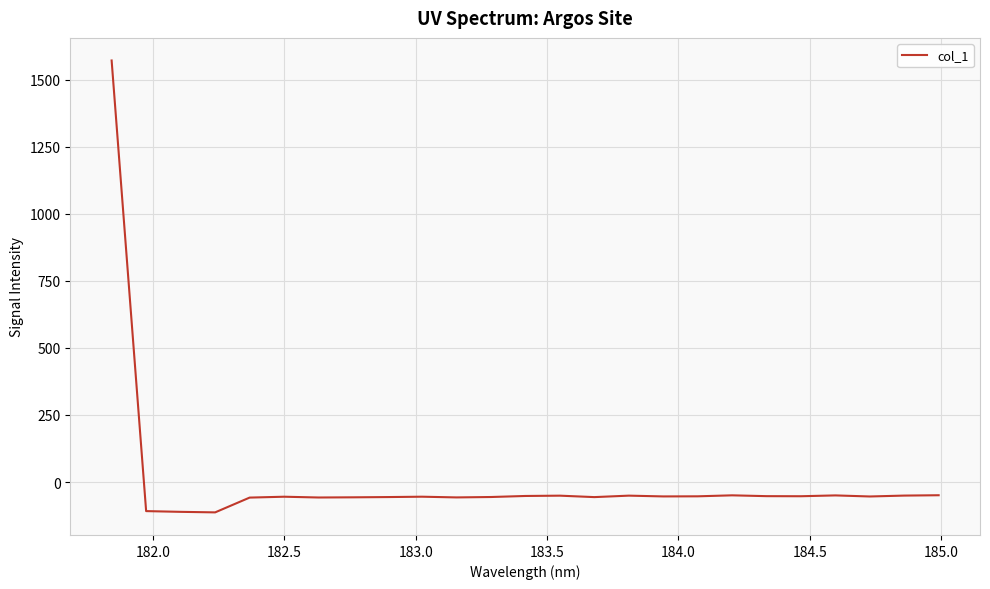

What is the average value?

4.4